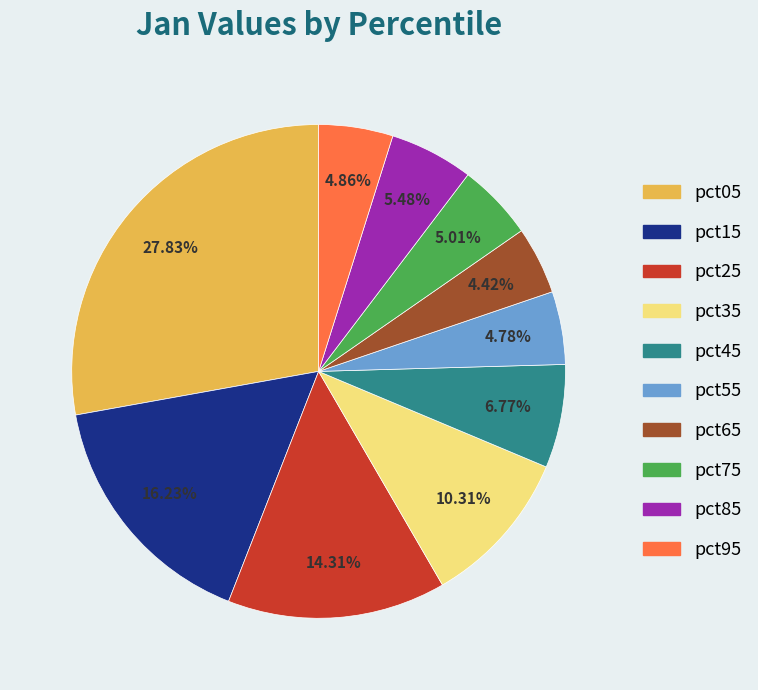

Is the sum of pct85 and pct35 greater than half?

No